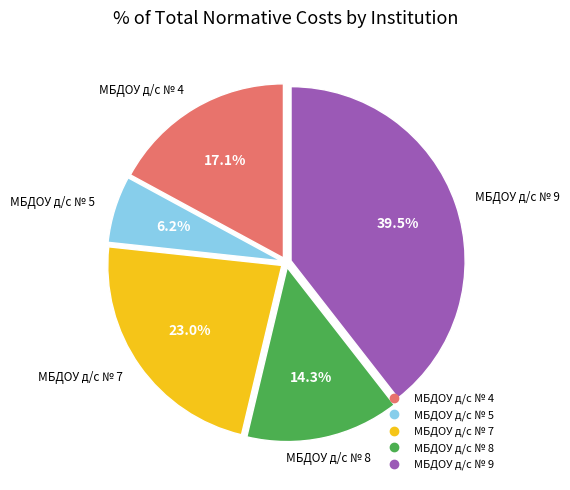

To the nearest percent, what is the combined percentage of МБДОУ д/с № 4 and МБДОУ д/с № 9?

57%